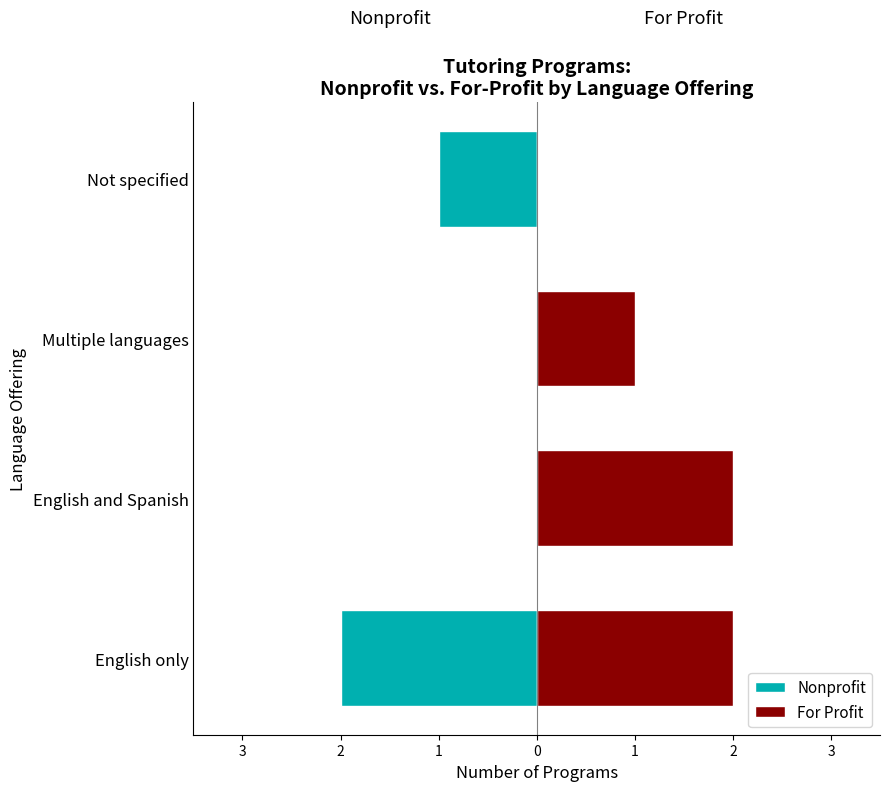

What is the sum of the Nonprofit values at English only and English and Spanish?

-2